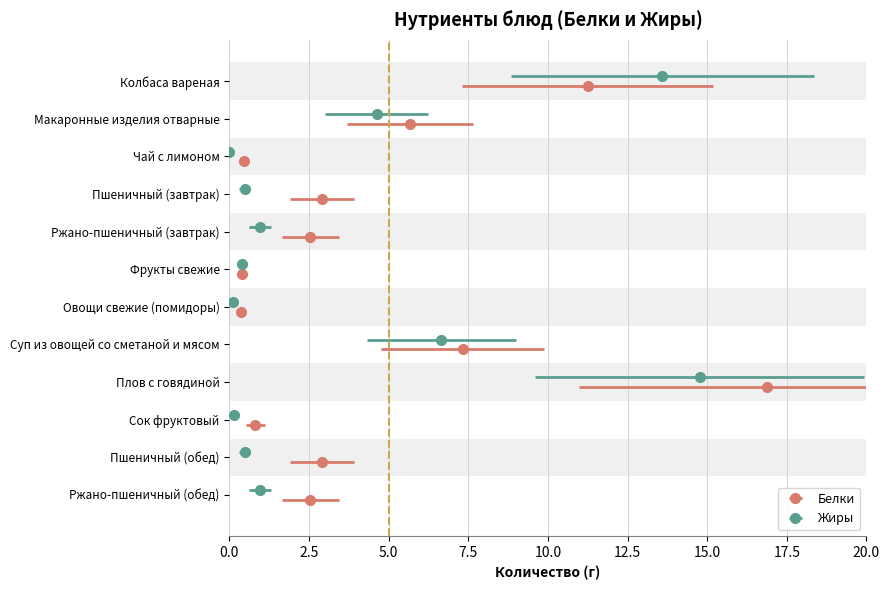

The Белки series shows 0.4 at Овощи свежие (помидоры). True or false?

True